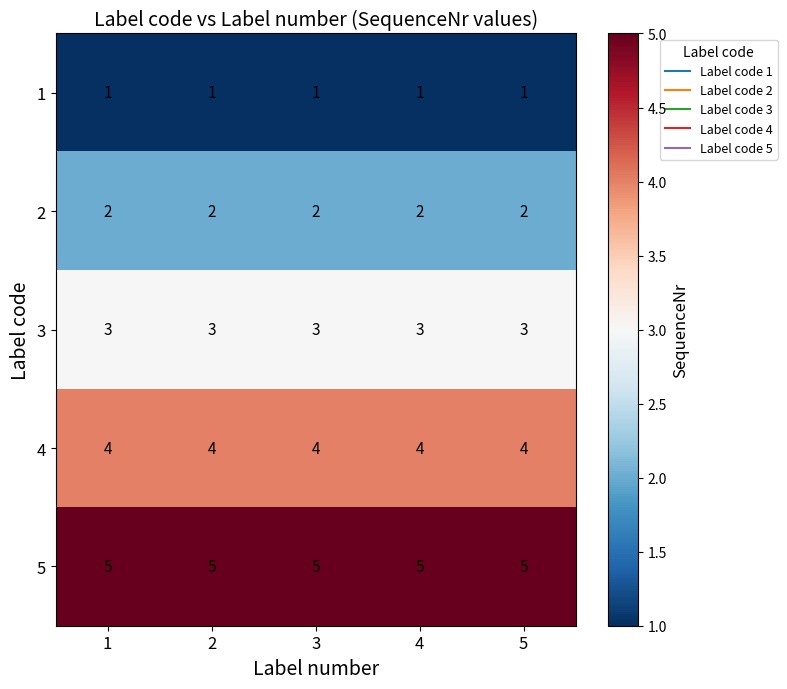

What is the average value of the 5 series?

5